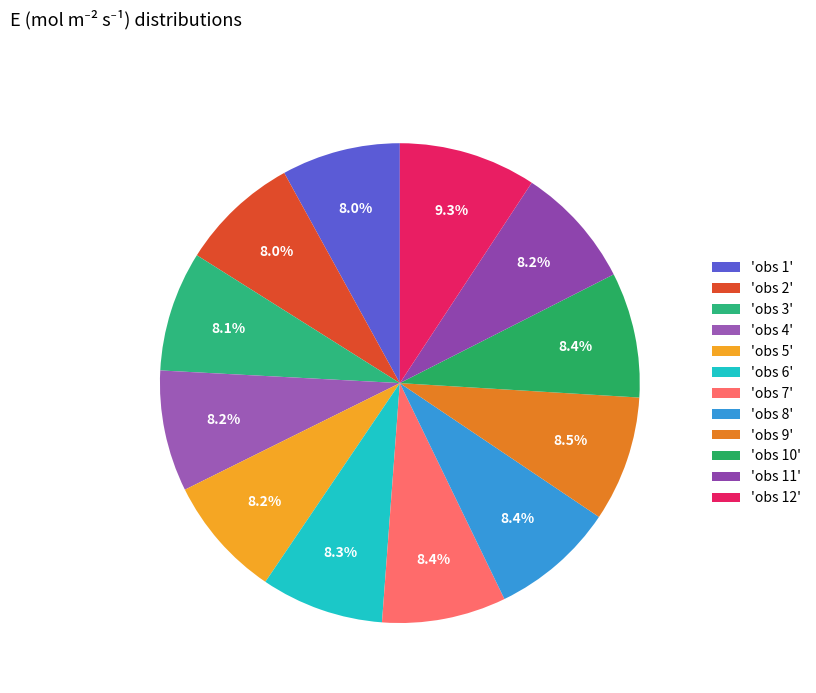

Which category has the smallest portion of the pie?

obs 1